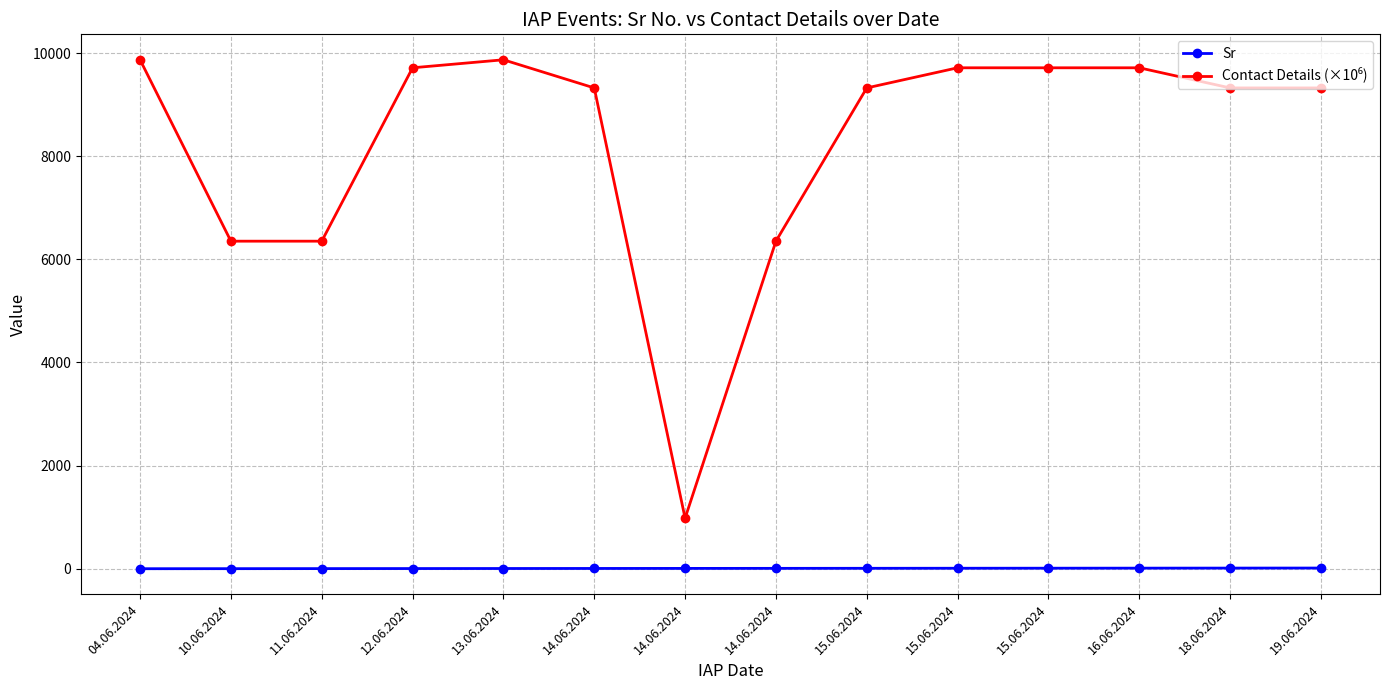

How many lines are shown in the chart?

2